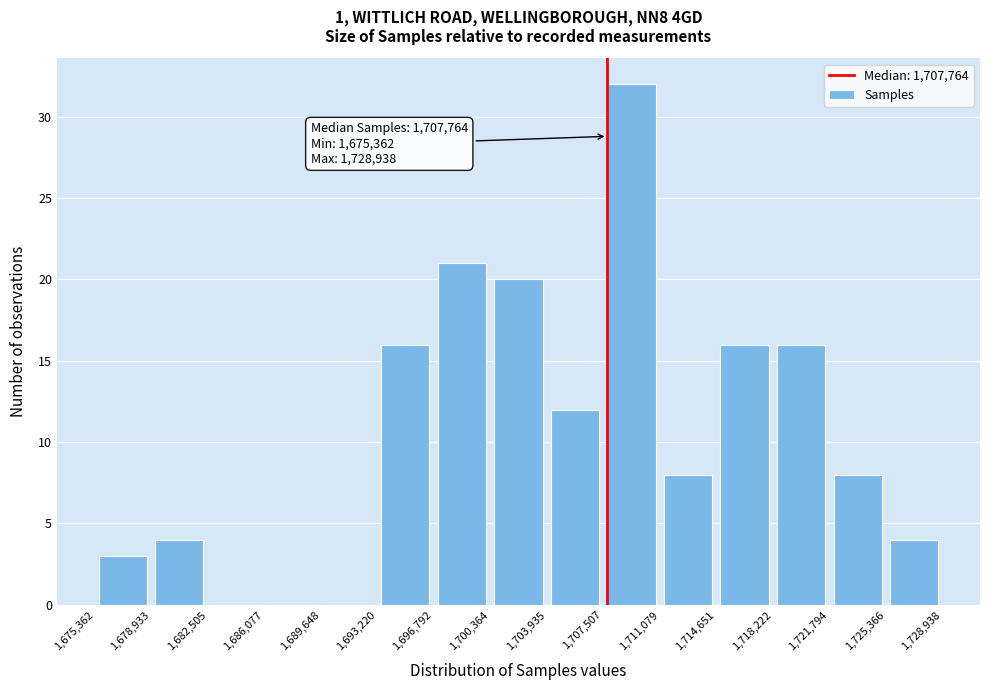

Over which range of the x-axis is the bar tallest?

1,707,507 to 1,711,079